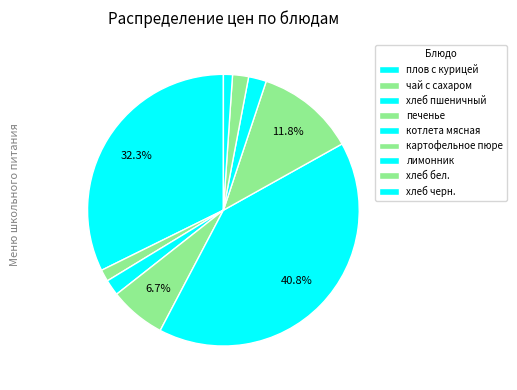

Does хлеб бел. account for over 50% of the chart?

No